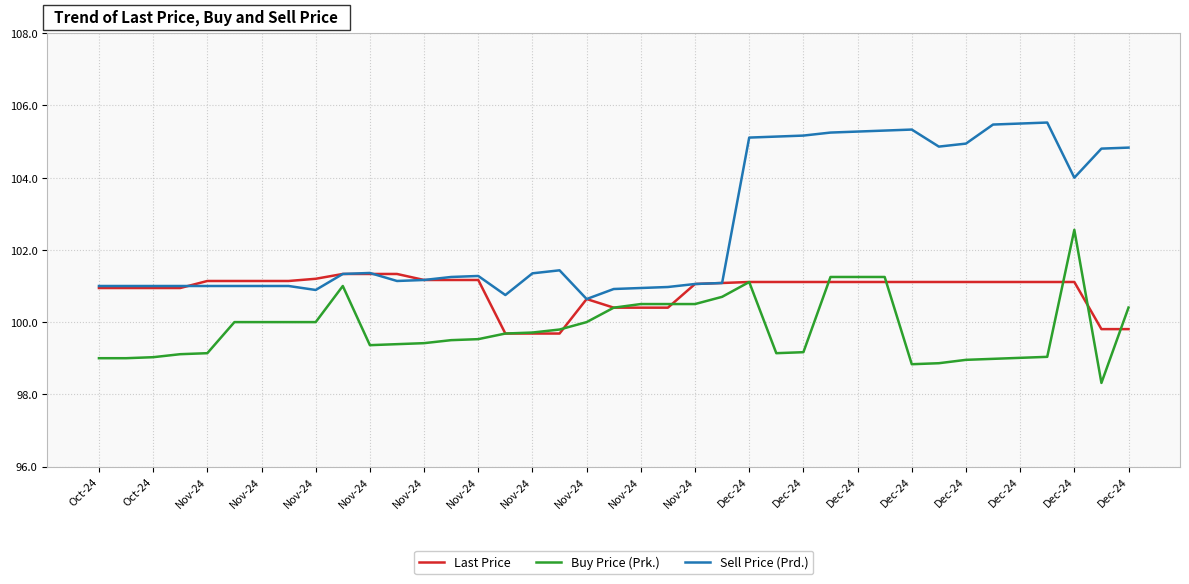

Which series has the largest total across all categories?

Sell Price (Prd.)